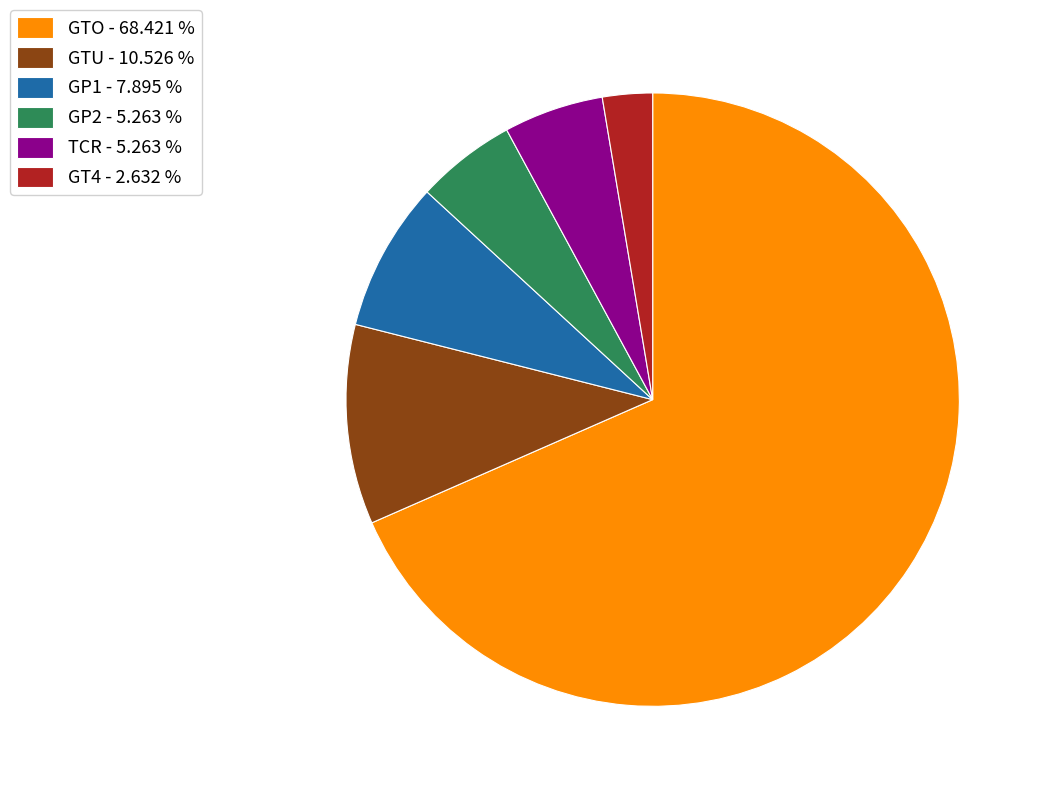

Is there a majority slice in this chart?

Yes